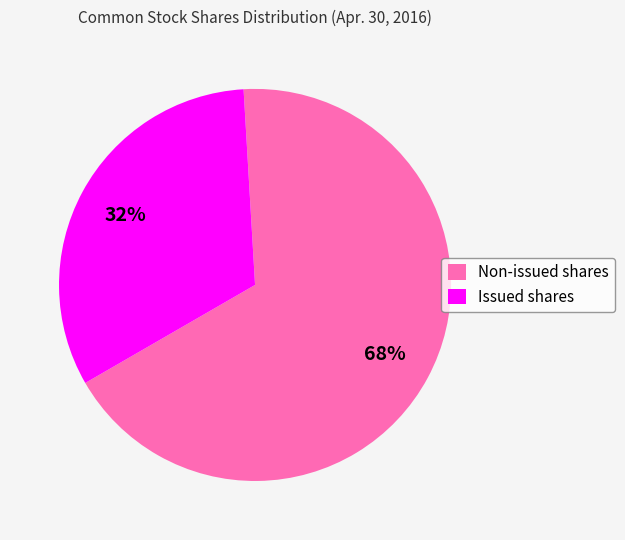

Combined, do Non-issued shares and Issued shares account for over 50%?

Yes